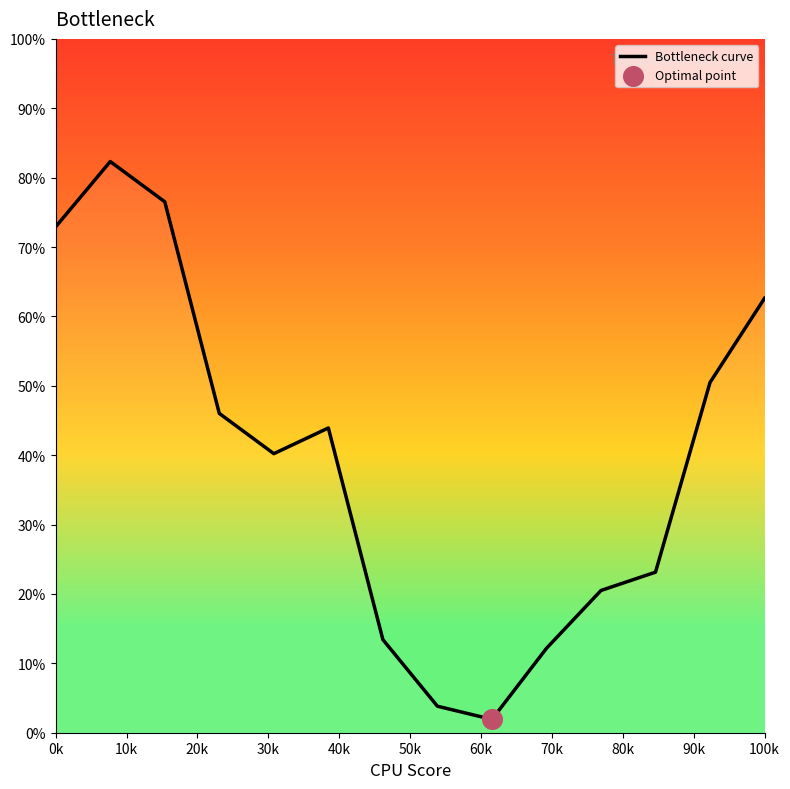

What is the greatest value displayed?

82.3